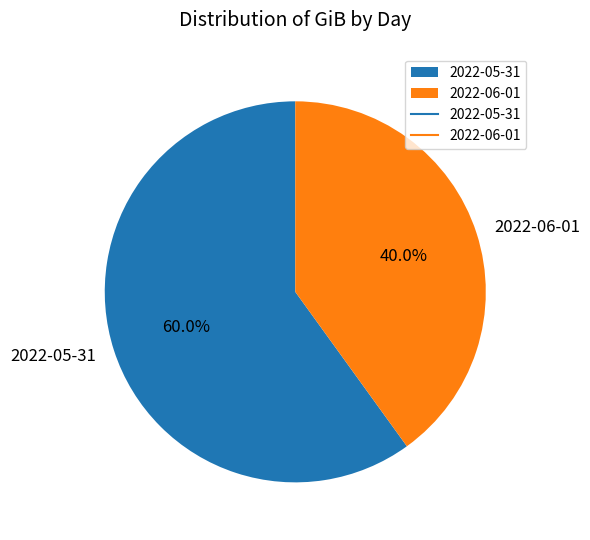

What is the majority slice?

2022-05-31